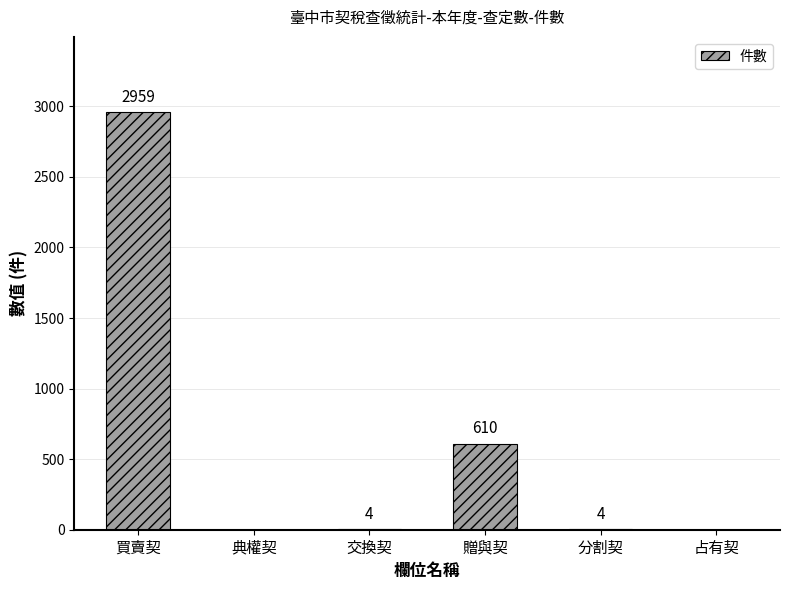

Reading right to left, extract all data points from this chart.

0	4	610	4	0	2959